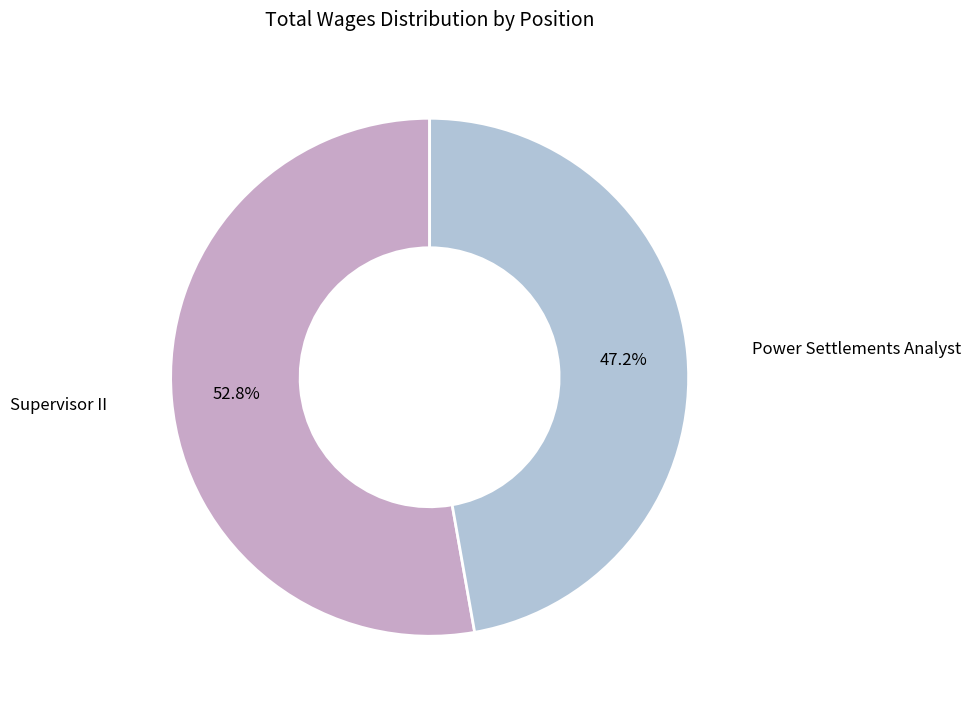

What is the largest slice in the pie chart?

Supervisor II